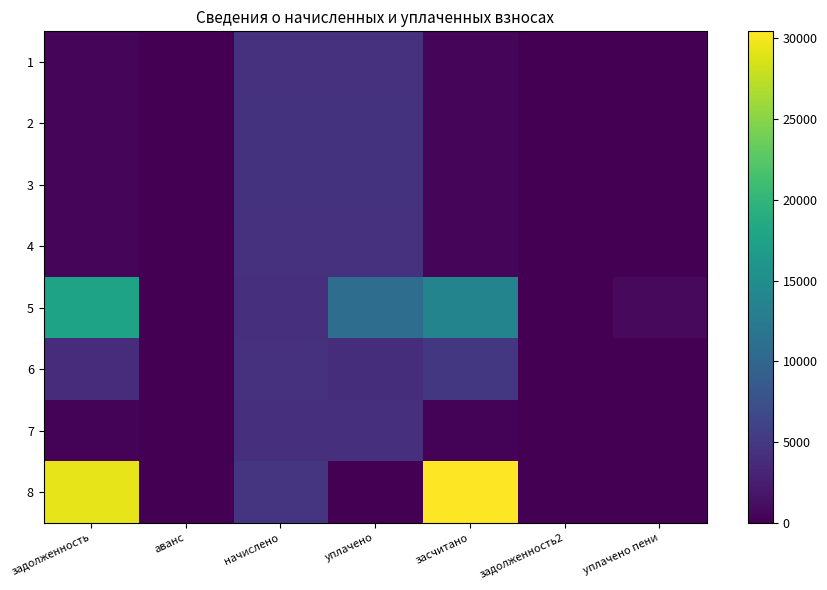

Reading right to left, extract all data points from this chart.

1: уплачено пени=0.0	задолженность2=0.0	засчитано=361.6	уплачено=4317.9	начислено=4338.8	аванс=0.0	задолженность=361.6
2: уплачено пени=0.0	задолженность2=0.0	засчитано=370.1	уплачено=4419.9	начислено=4441.3	аванс=0.0	задолженность=370.1
3: уплачено пени=0.0	задолженность2=0.0	засчитано=369.2	уплачено=4408.5	начислено=4429.9	аванс=0.0	задолженность=369.2
4: уплачено пени=0.0	задолженность2=0.0	засчитано=358.7	уплачено=4283.9	начислено=4304.6	аванс=0.0	задолженность=358.7
5: уплачено пени=740.8	задолженность2=0.0	засчитано=13684.7	уплачено=10867.0	начислено=4267.1	аванс=0.0	задолженность=17688.7
6: уплачено пени=0.0	задолженность2=0.0	засчитано=4911.3	уплачено=4000.0	начислено=4327.4	аванс=0.0	задолженность=3829.4
7: уплачено пени=0.0	задолженность2=0.0	засчитано=347.2	уплачено=4146.8	начислено=4166.9	аванс=0.0	задолженность=347.2
8: уплачено пени=0.0	задолженность2=0.0	засчитано=30433.1	уплачено=0.0	начислено=4537.0	аванс=0.0	задолженность=29298.8